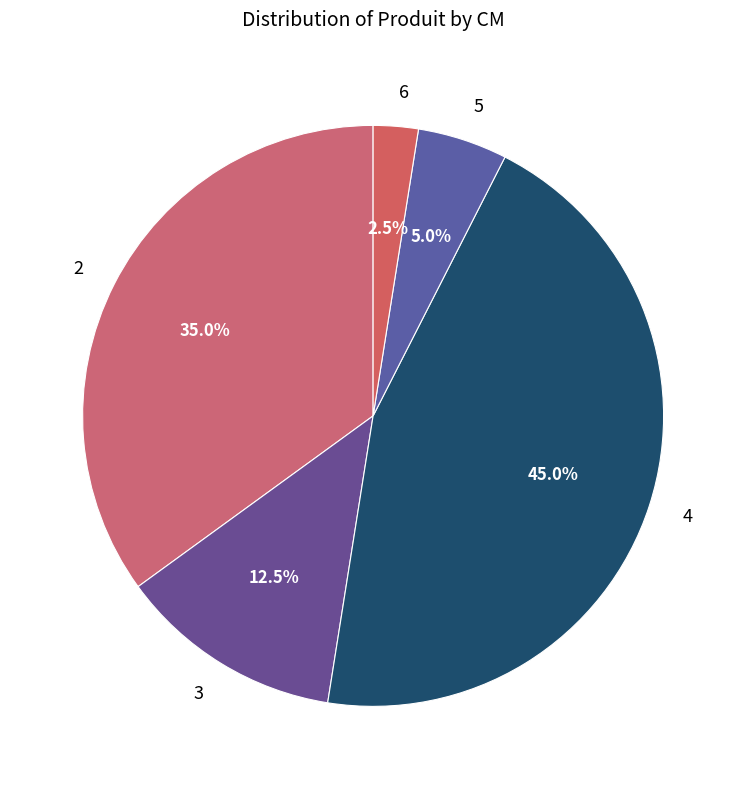

What is the ratio of the value at 3 to the value at 4?

0.3